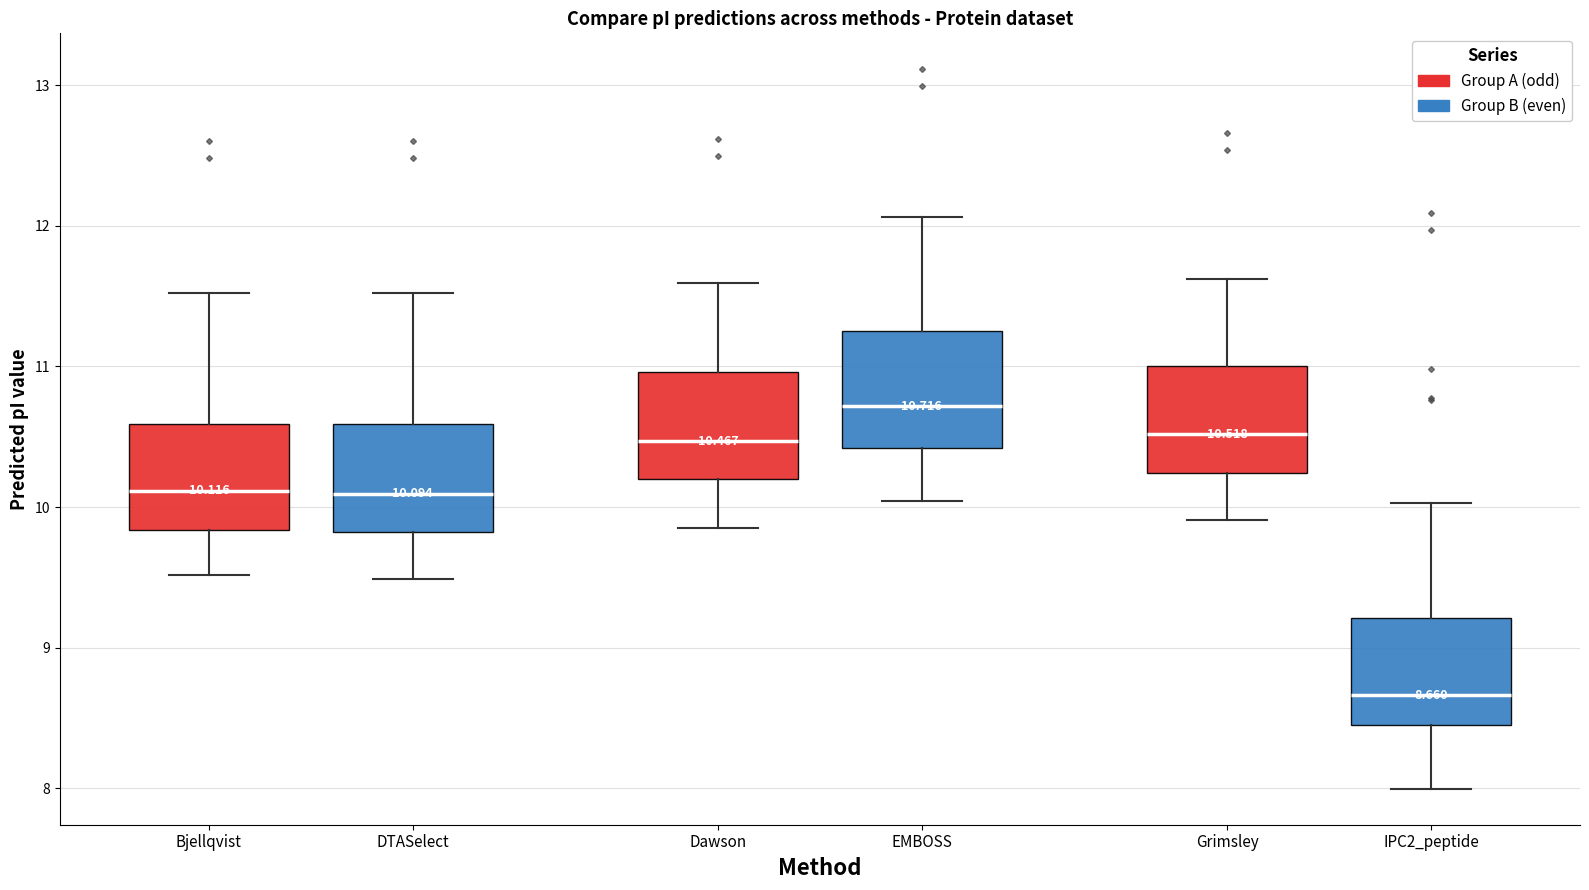

Which box has the lowest median line?

IPC2_peptide